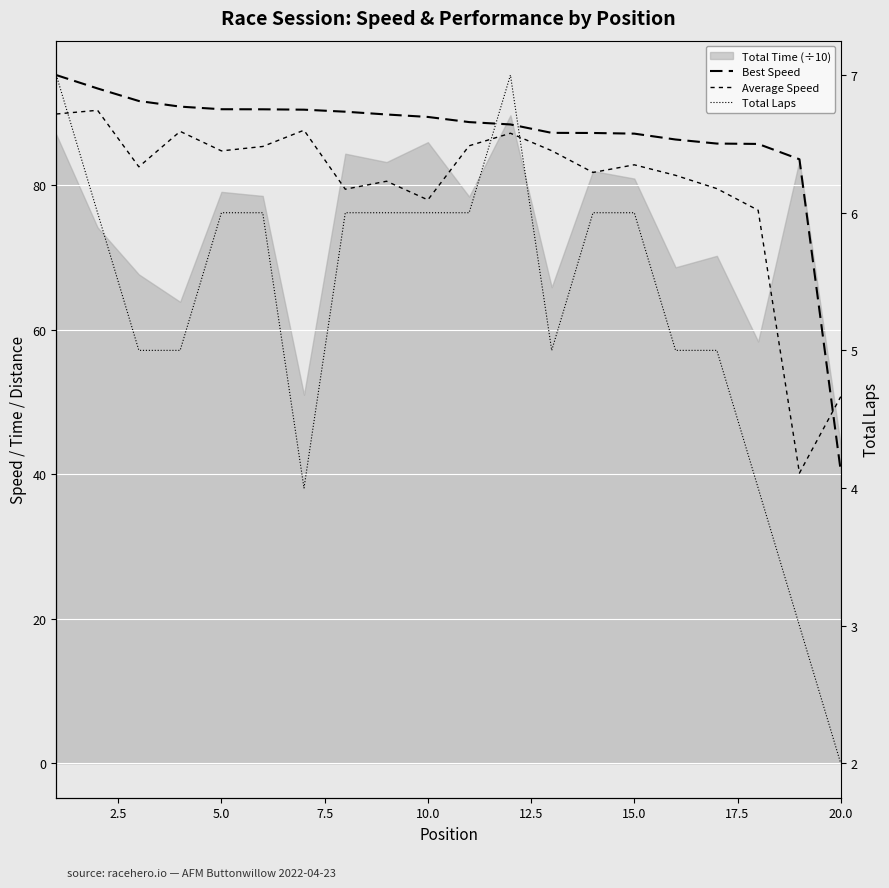

True or false: Total Laps and Average Speed intersect in this chart.

False